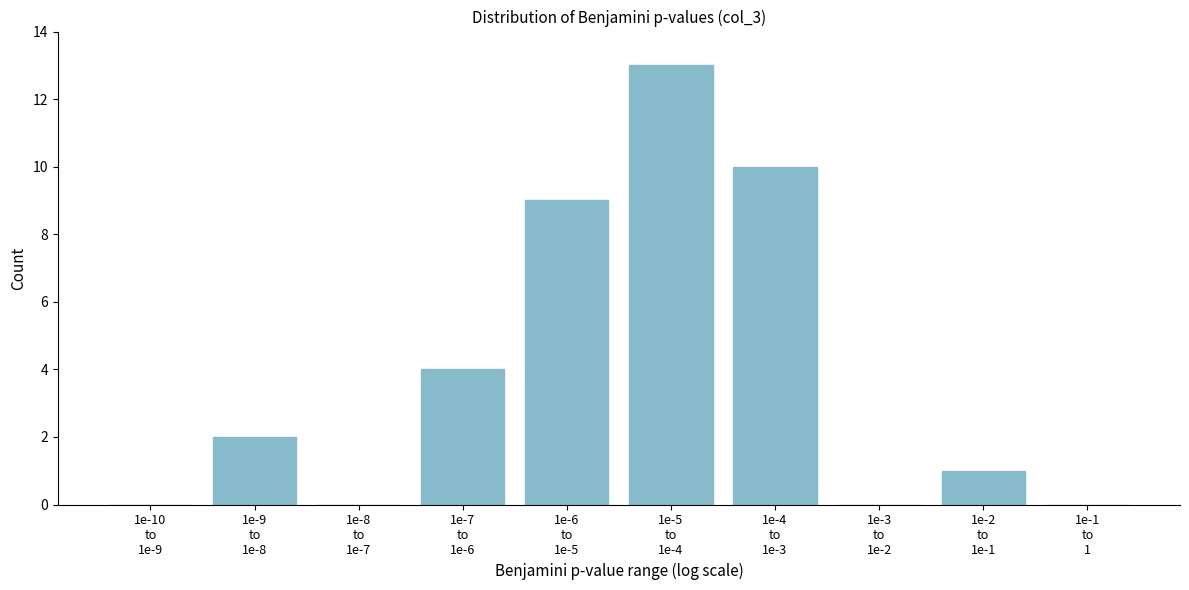

What is the maximum value shown in the chart?

13